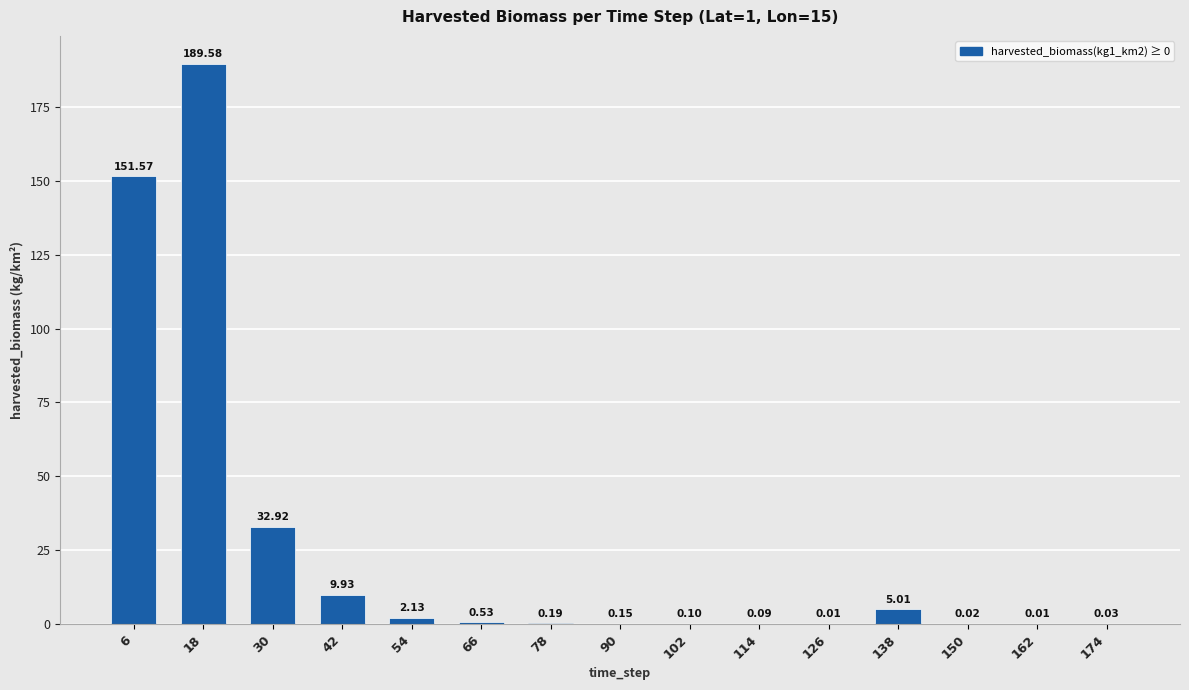

Which has a higher value, 114 or 138?

138